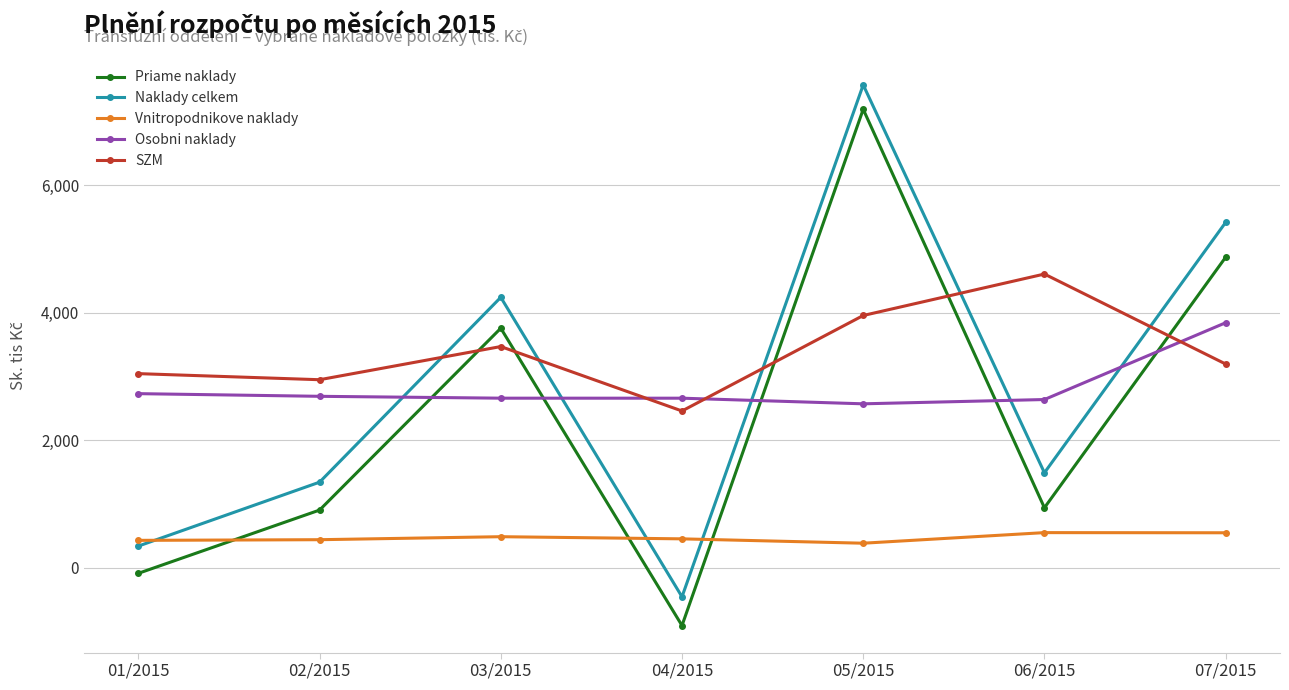

Rank the series at 02/2015 from highest to lowest value.

SZM, Osobni naklady, Naklady celkem, Priame naklady, Vnitropodnikove naklady